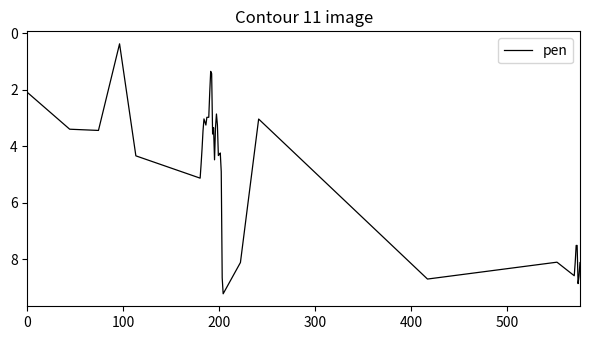

What is the minimum value shown in the chart?

0.4